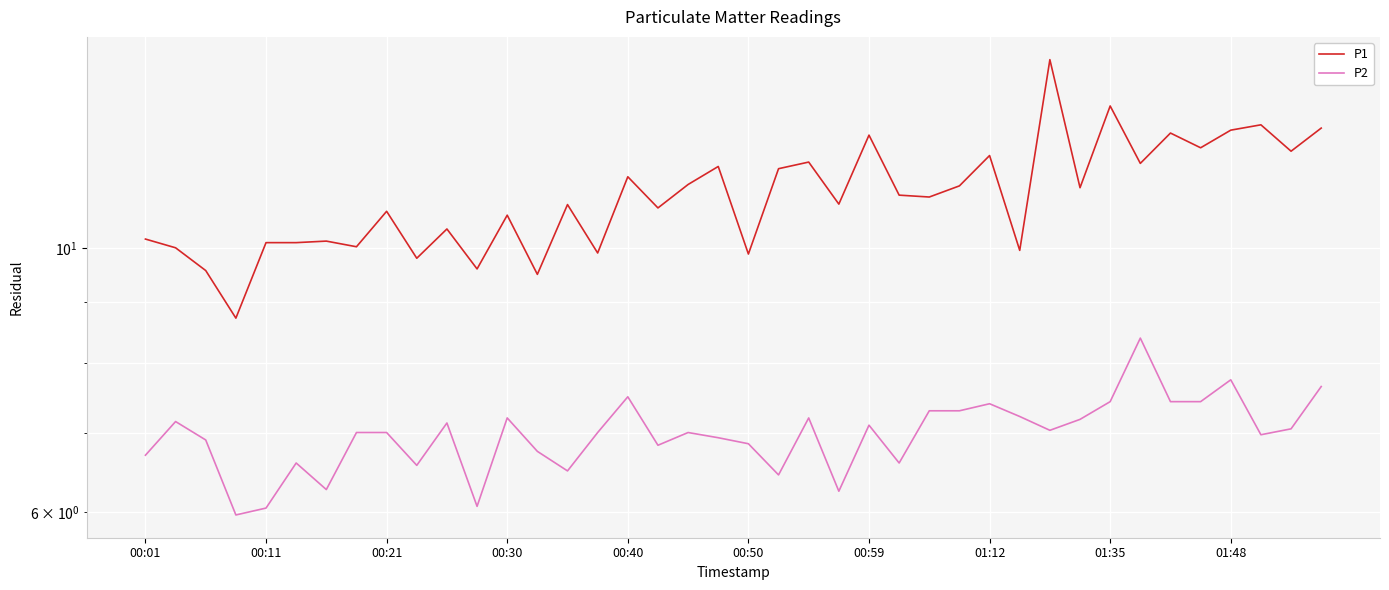

Which series has the largest total across all categories?

P1